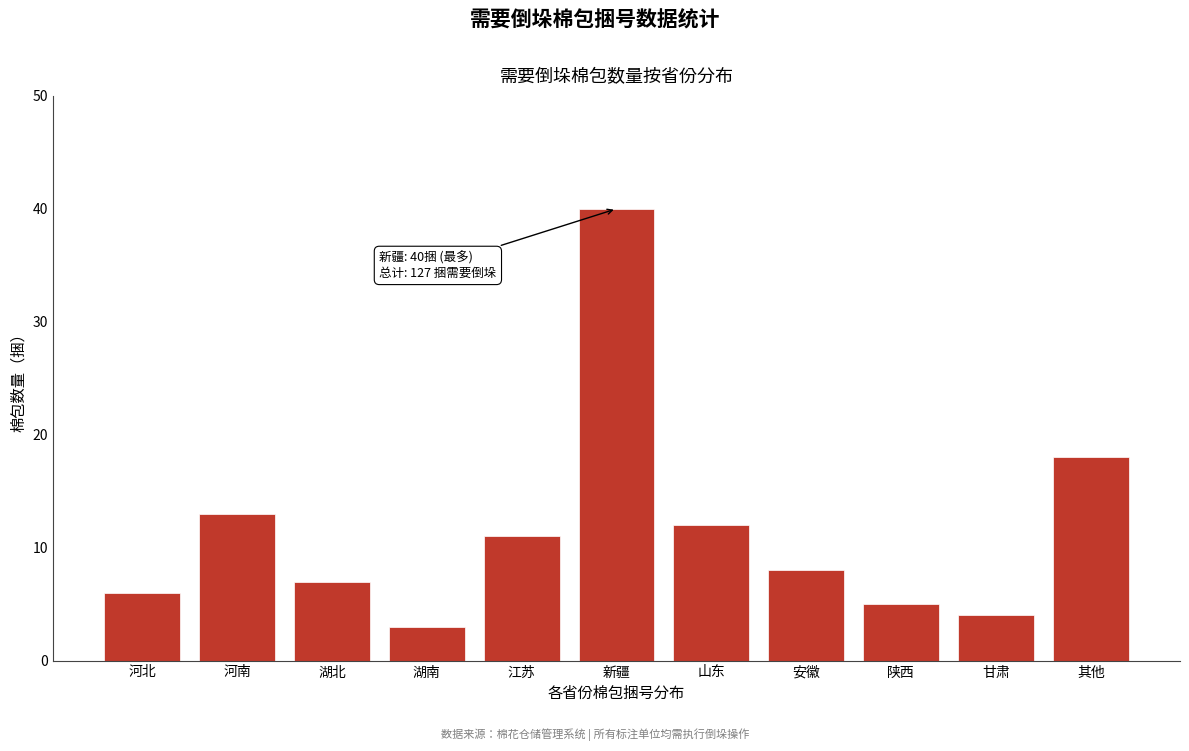

Reading left to right, what are all the values shown in this chart?

河北=6	河南=13	湖北=7	湖南=3	江苏=11	新疆=40	山东=12	安徽=8	陕西=5	甘肃=4	其他=18